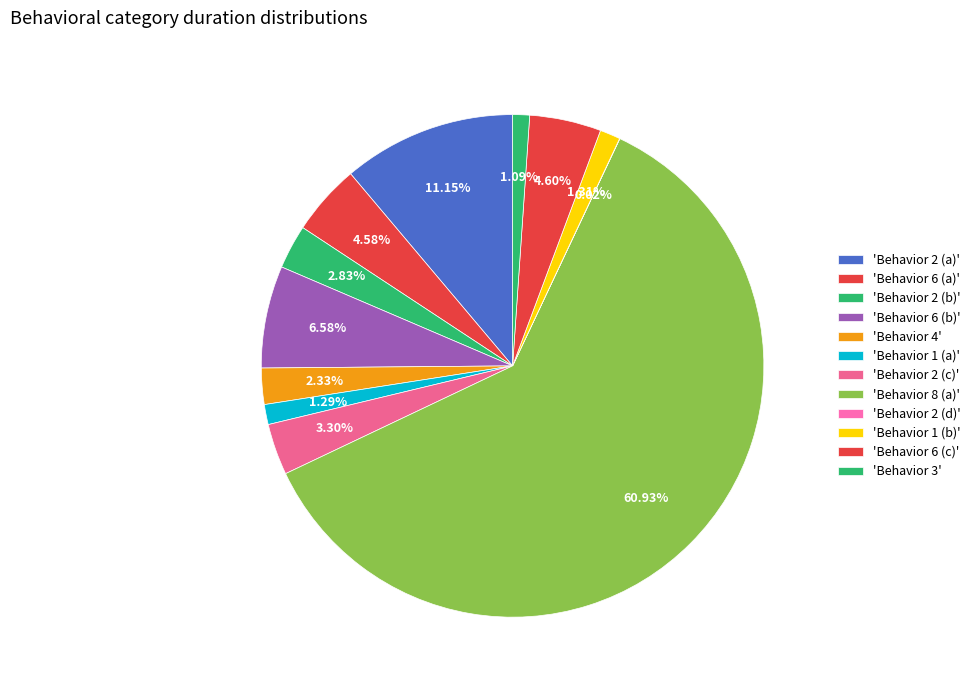

Rank the categories by value from highest to lowest.

8, 2, 6, 6, 6, 2, 2, 4, 1, 1, 3, 2